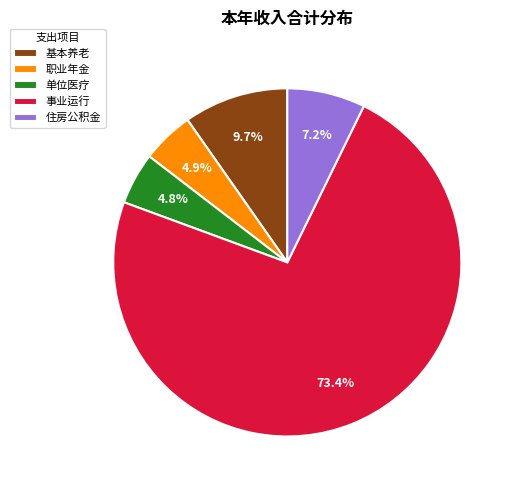

Combined, do 事业运行 and 基本养老 account for over 50%?

Yes